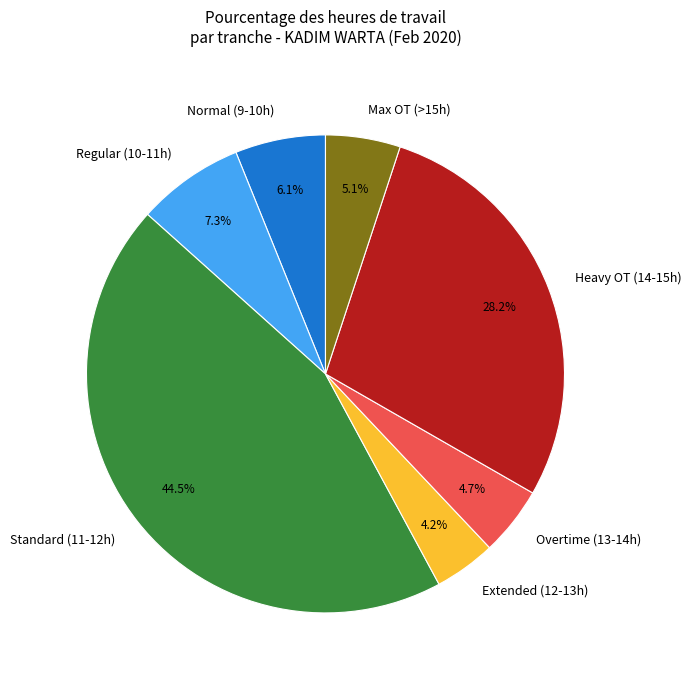

Combined, do Heavy OT (14-15h) and Normal (9-10h) account for over 50%?

No